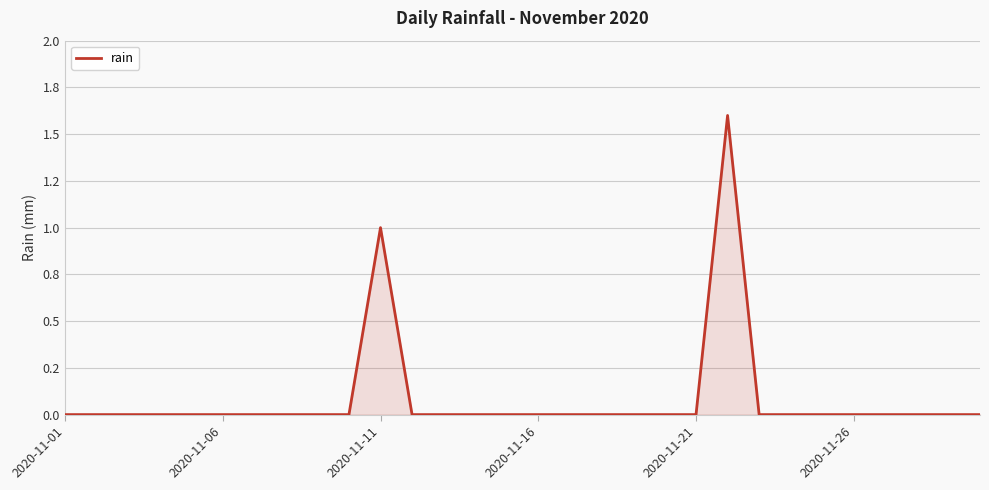

Does the chart have visible grid lines?

Yes